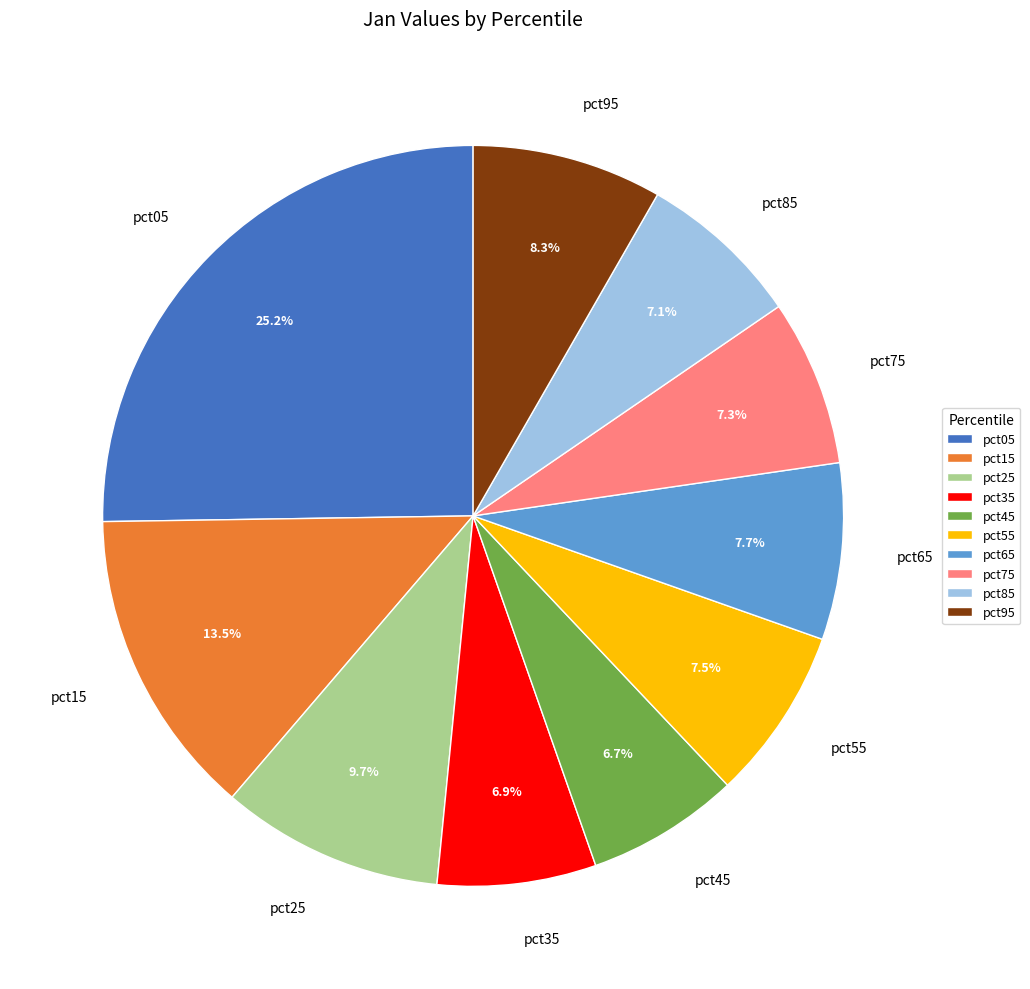

How many slices are in this pie chart?

10